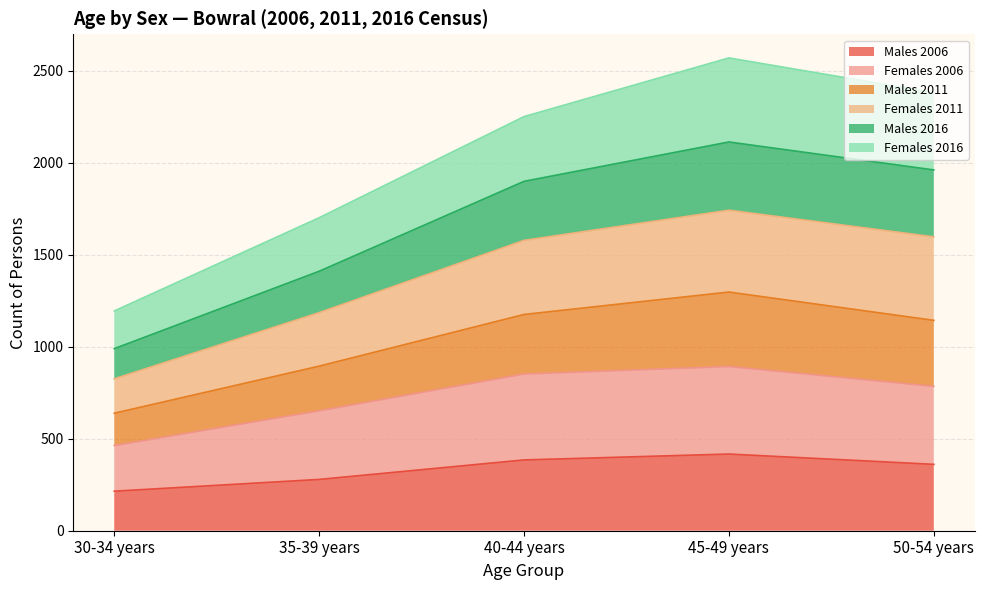

At which category is the sum across all series the highest?

45-49 years